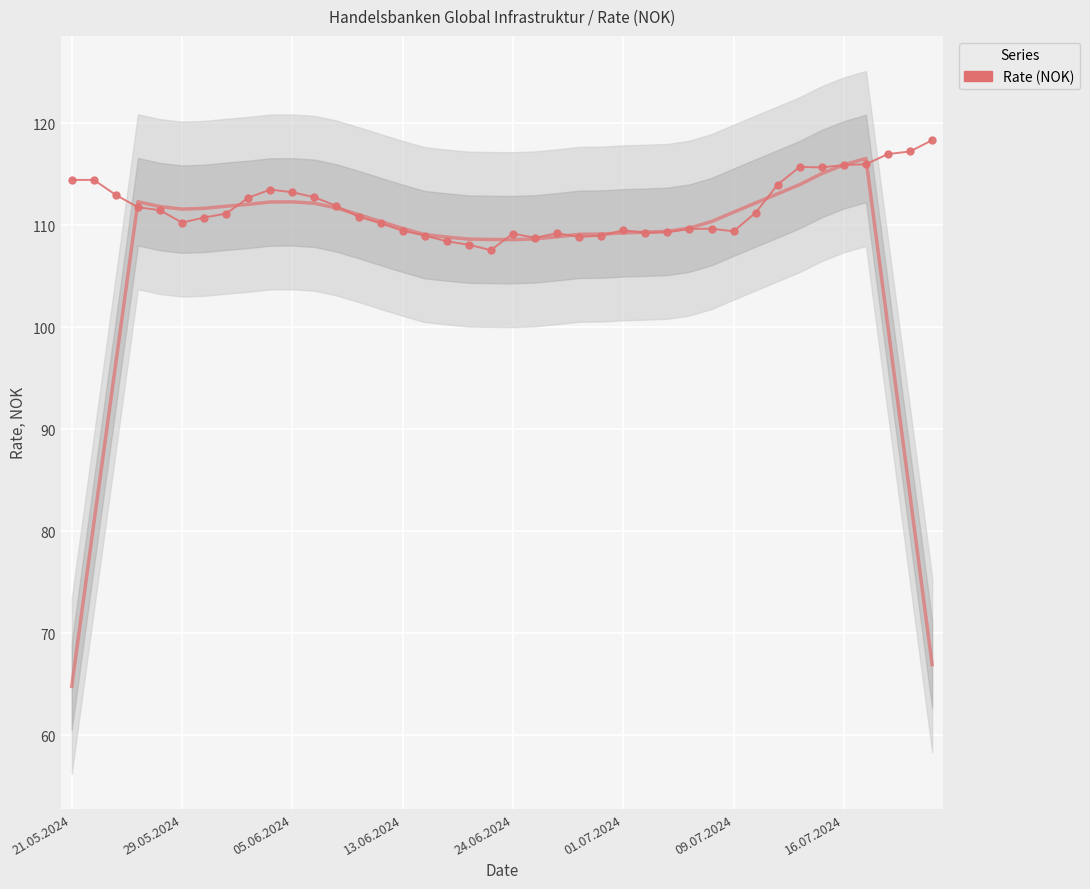

What is the value of the 25th point from the left?

109.0